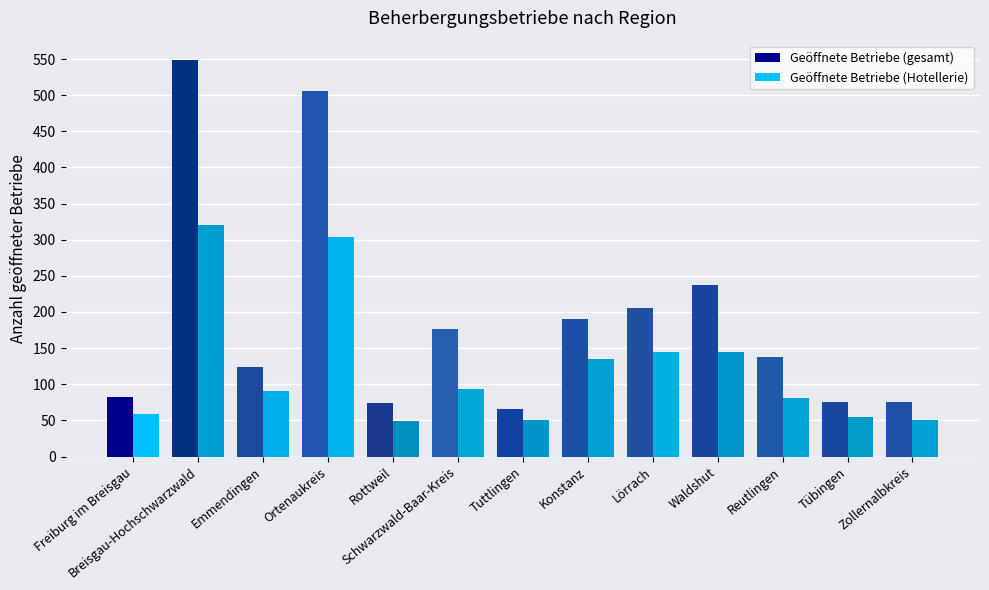

At which category is the sum across all series the highest?

Breisgau-Hochschwarzwald